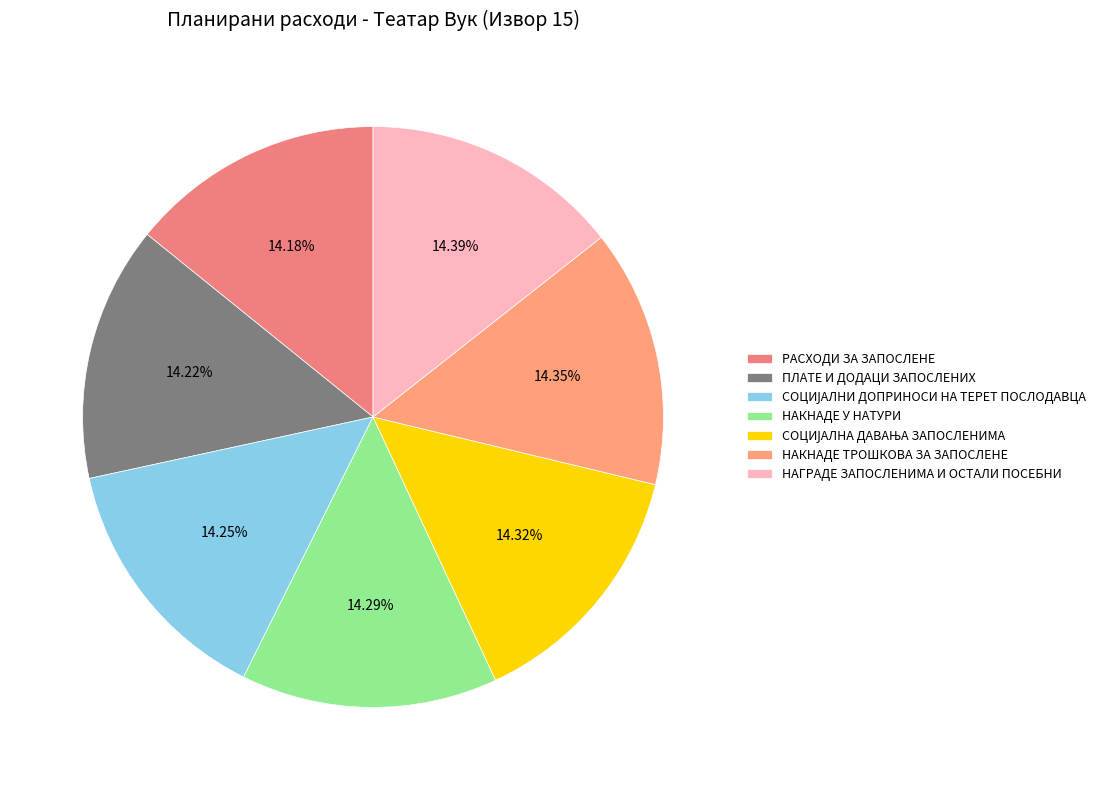

Is there a majority slice in this chart?

No